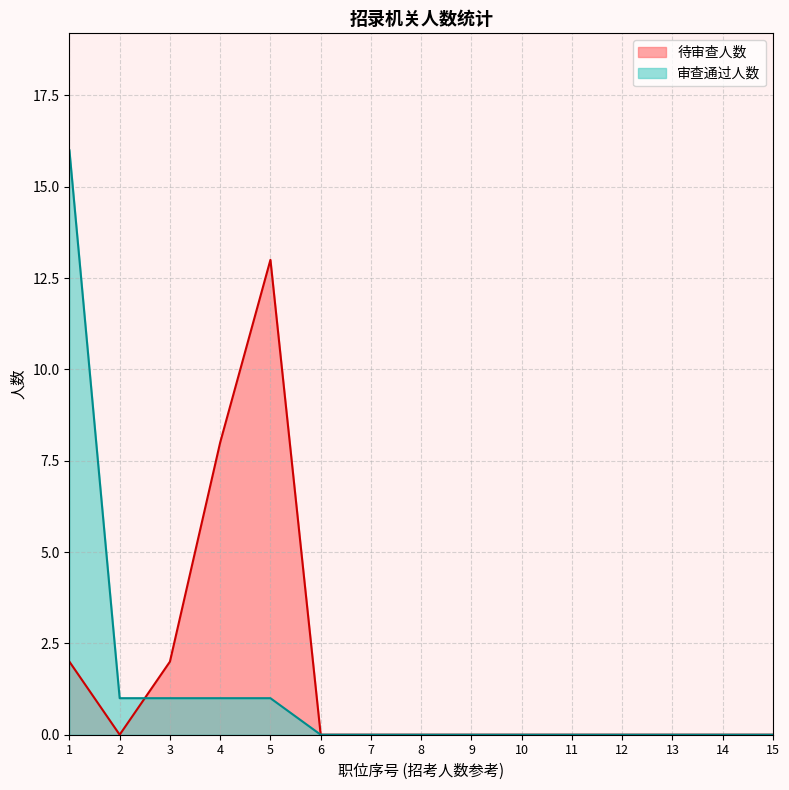

The 审查通过人数 series shows 0 at 7. True or false?

True